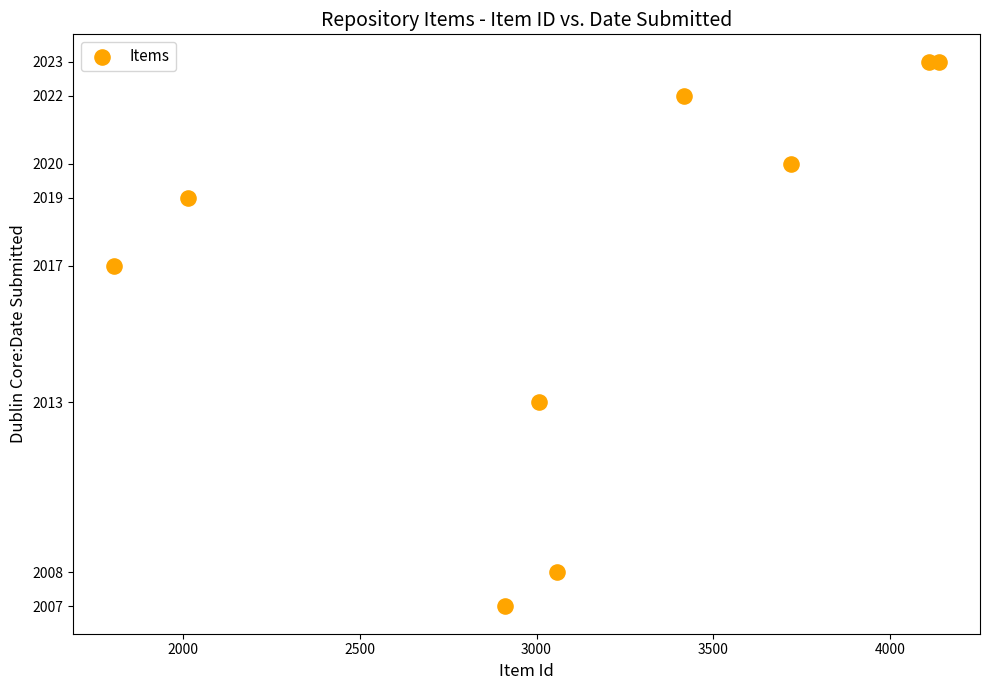

What is the range of X values (max minus min)?

2330